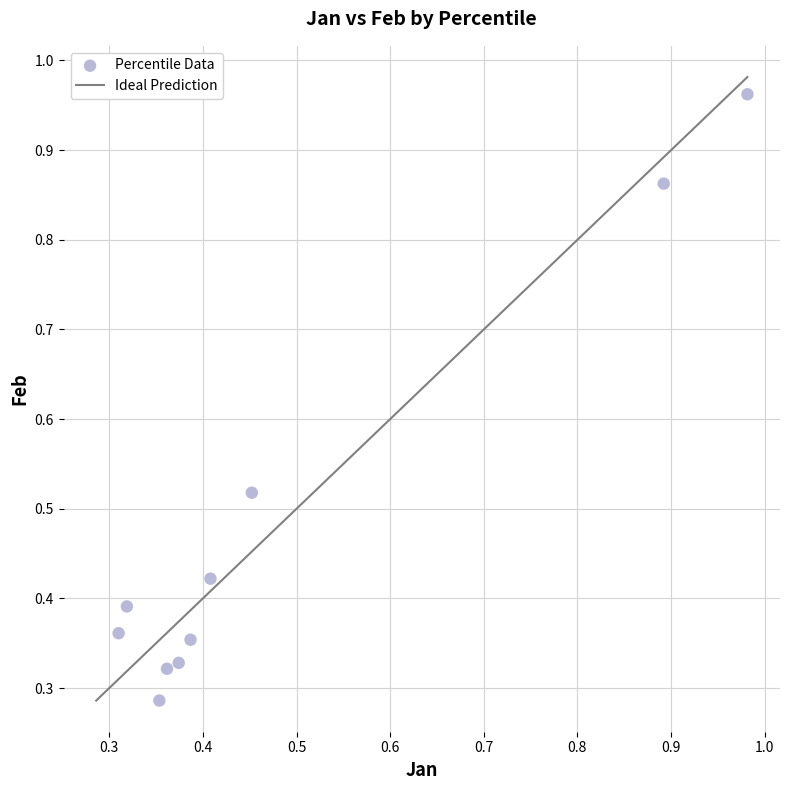

What is the range of Y values (max minus min)?

0.7